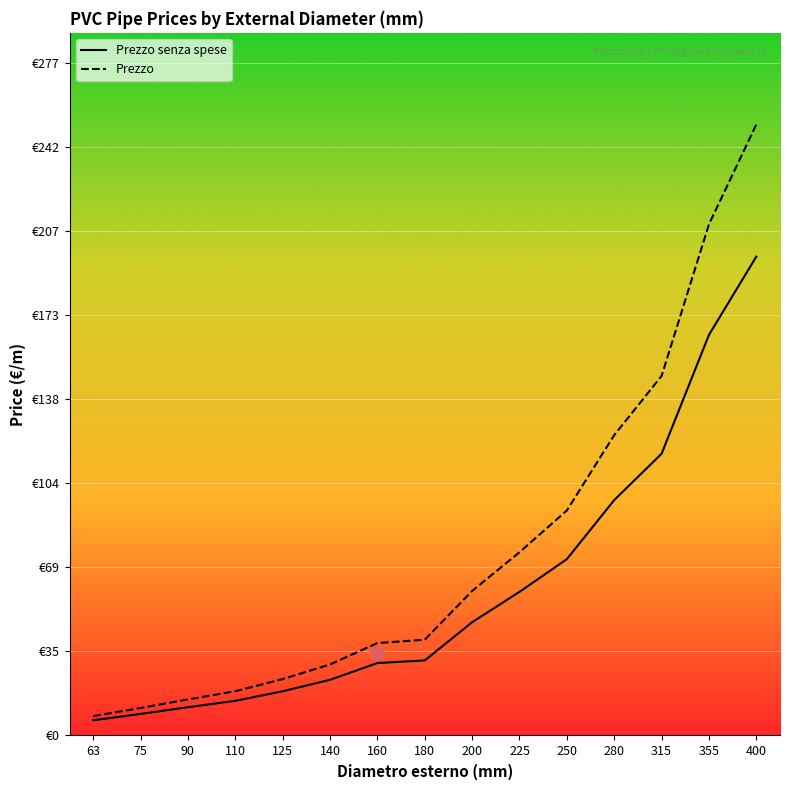

True or false: Prezzo senza spese has more than 0 points higher than both neighbors.

False